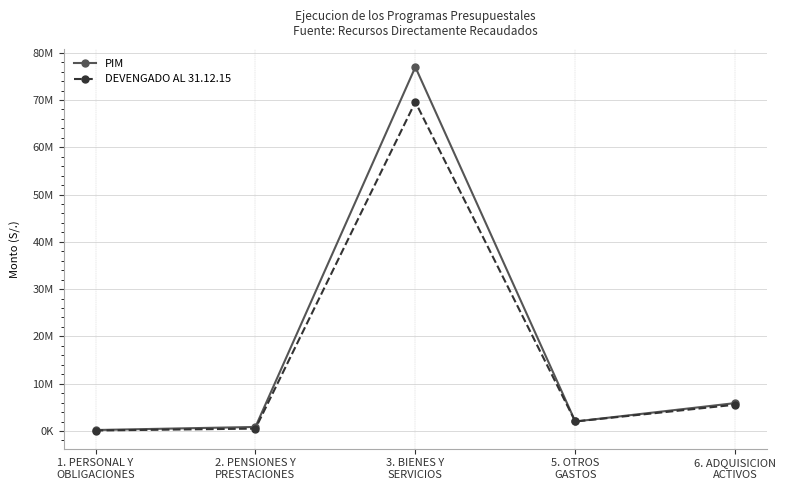

What are all the series names shown in the legend?

PIM, DEVENGADO AL 31.12.15